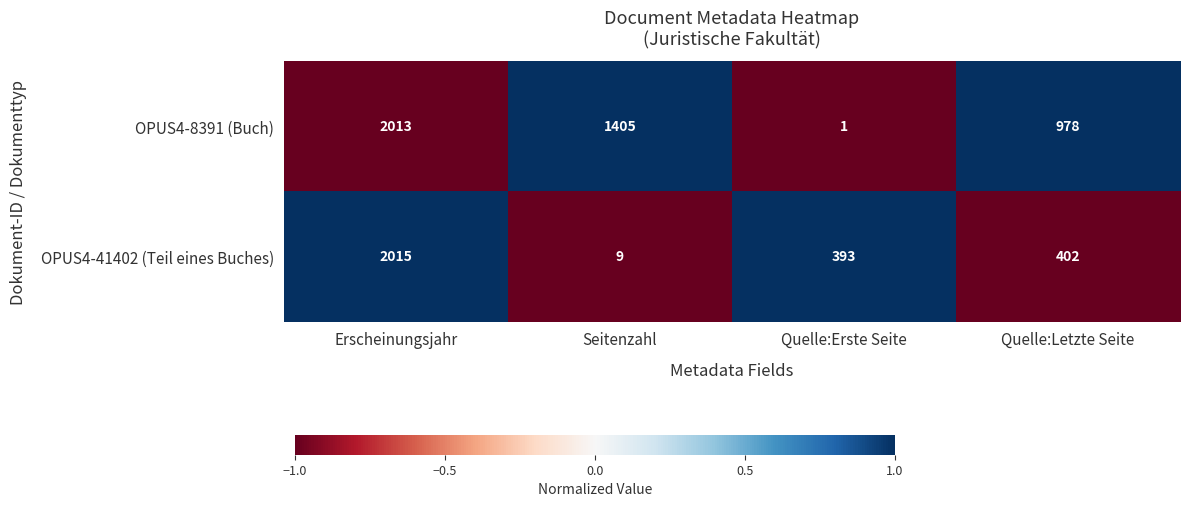

What is the difference between the OPUS4-41402 (Teil eines Buches) values at Erscheinungsjahr and Seitenzahl?

2006